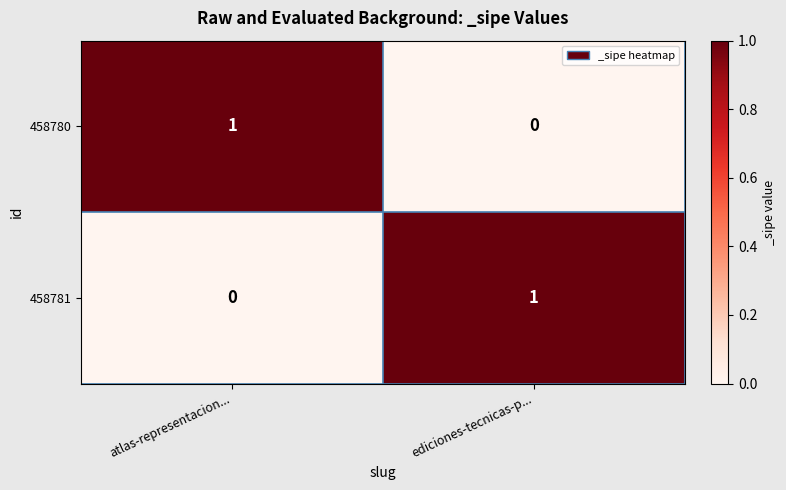

At which label does 458781 reach its peak?

ediciones-tecnicas-p...